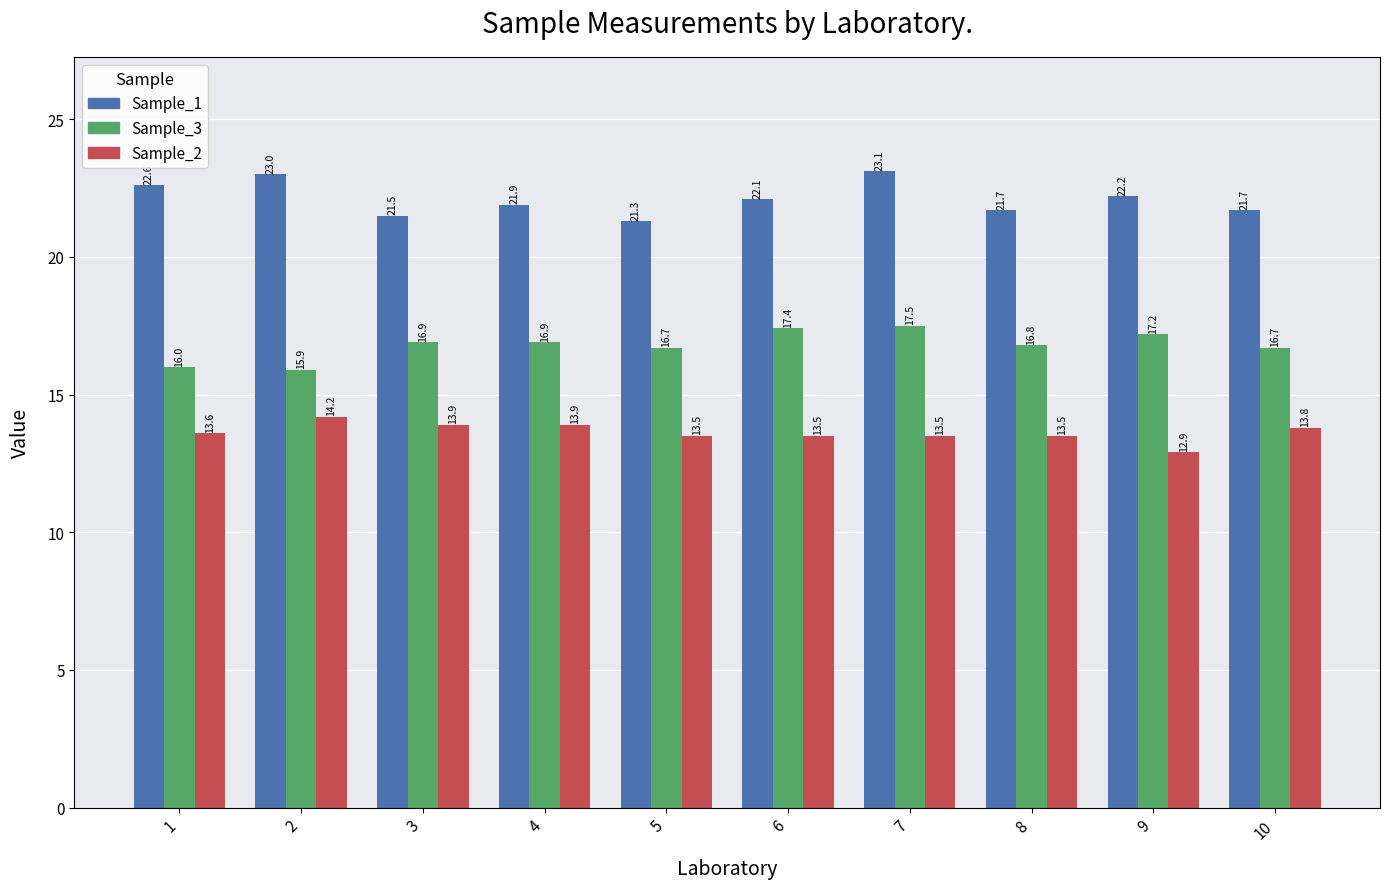

What are all the series names shown in the legend?

Sample_1, Sample_3, Sample_2